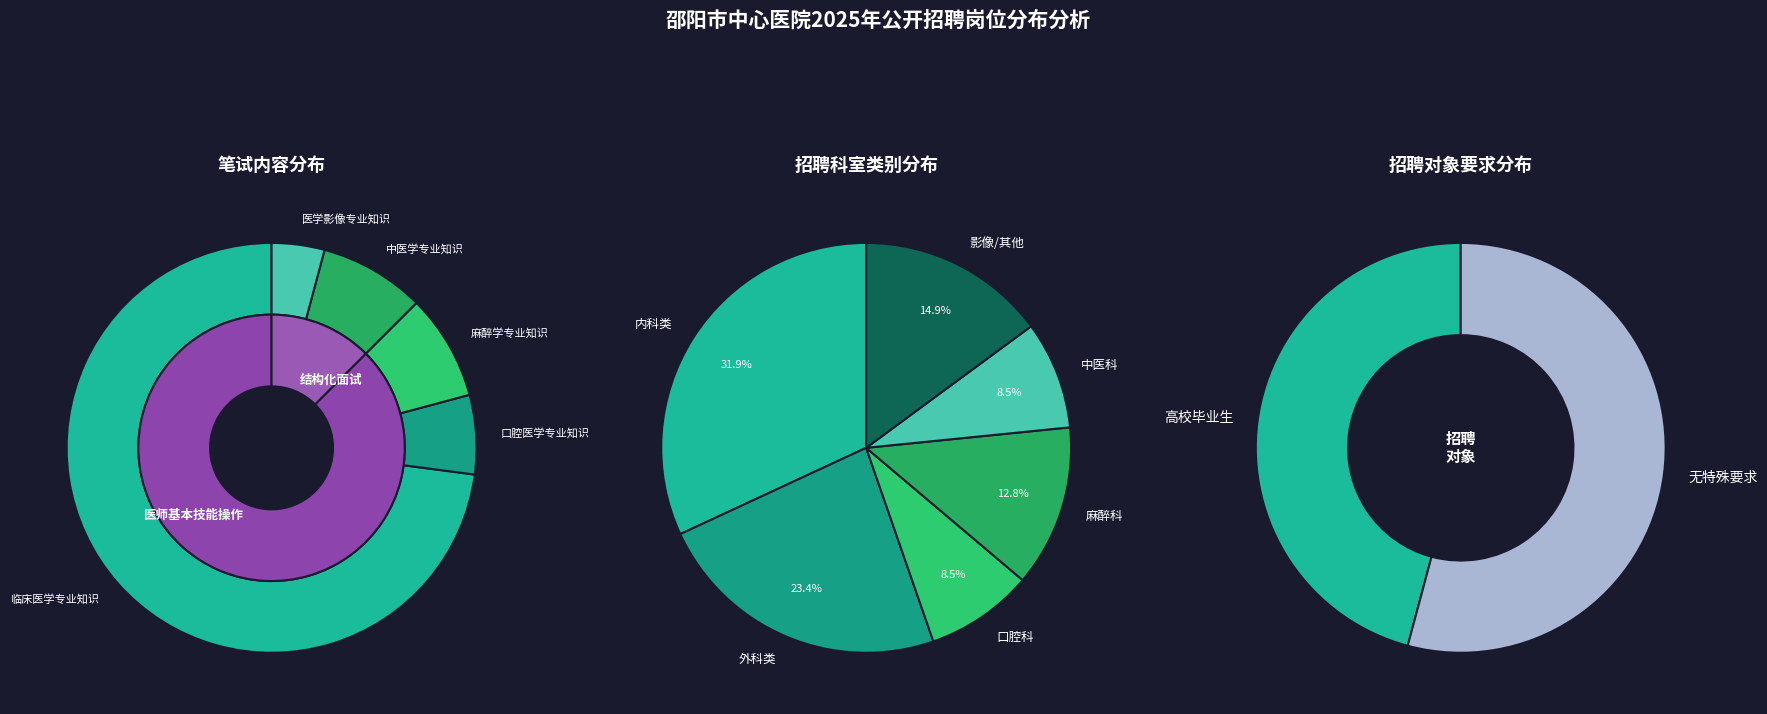

Is it true that 麻醉学专业知识 is 8% of the pie?

True